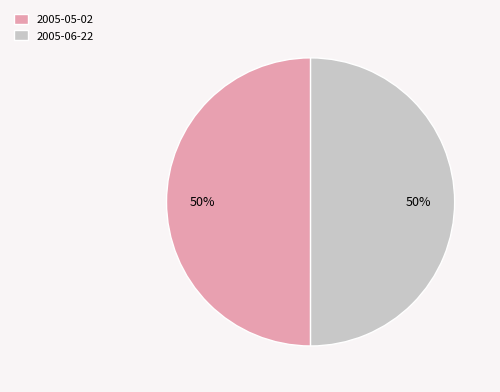

True or false: 2005-06-22 accounts for 50% of the total.

True